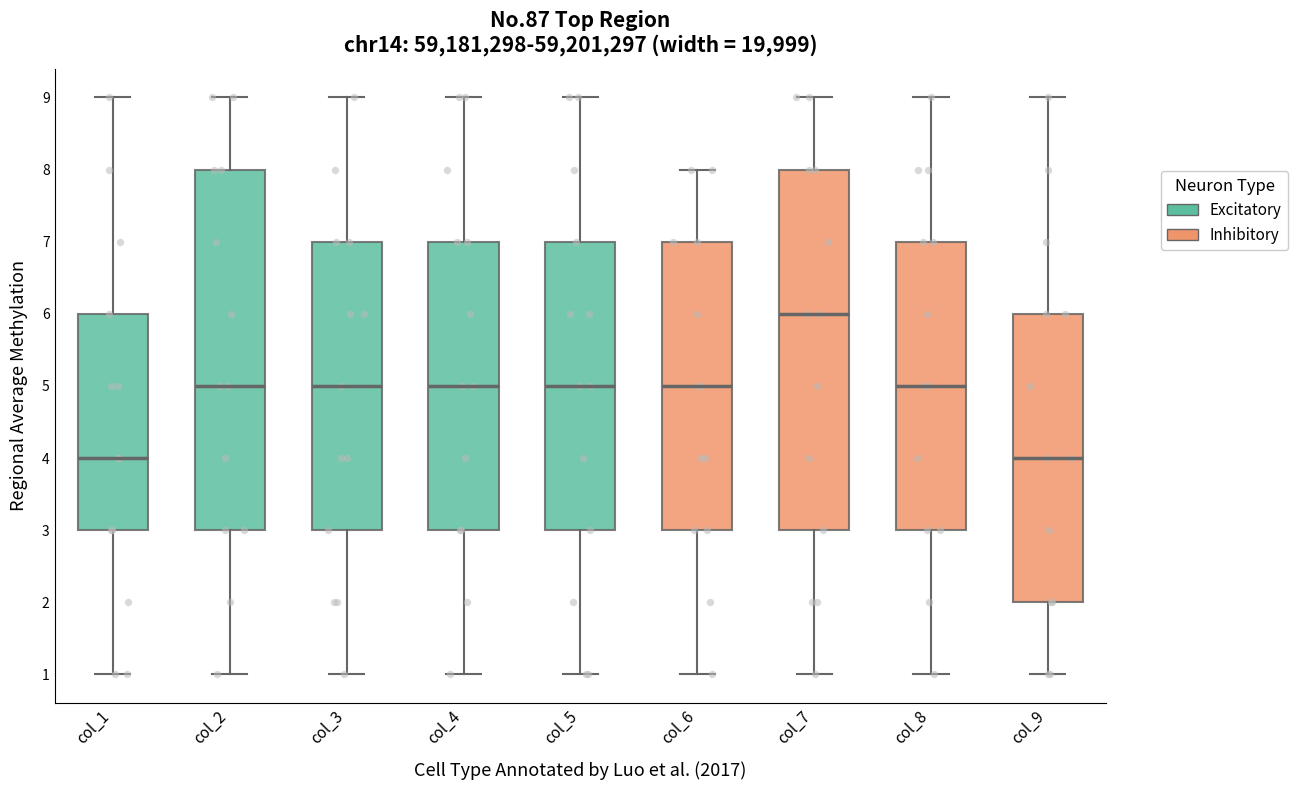

Where does the upper whisker of the box for col_5 end on the y-axis? The values are not printed on the chart, so give them approximately, as read against the axis.

9